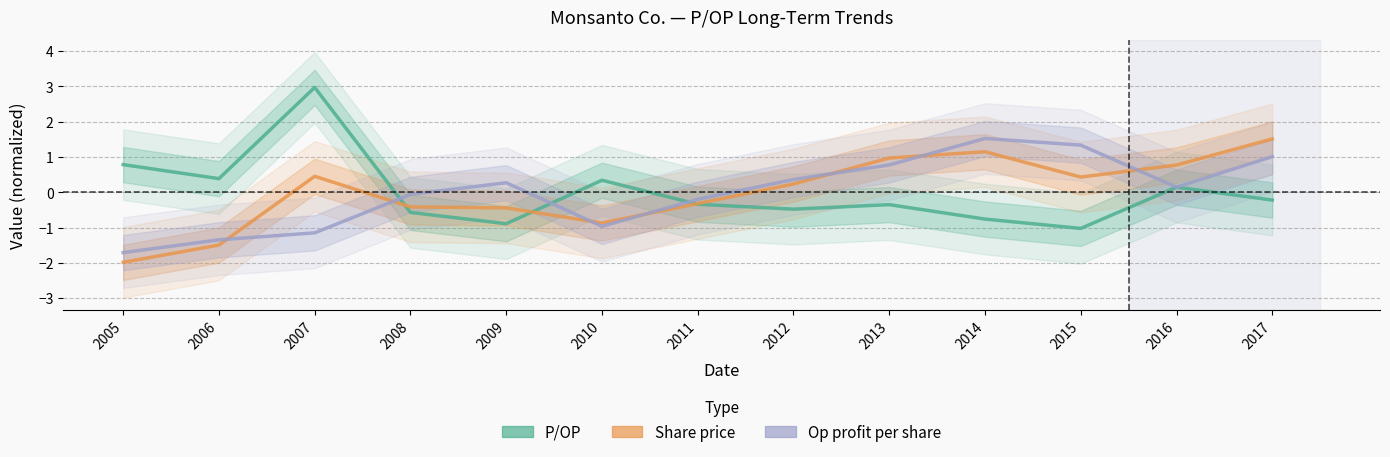

After their last crossing, which series has the higher values: Share price or Op profit per share?

Share price